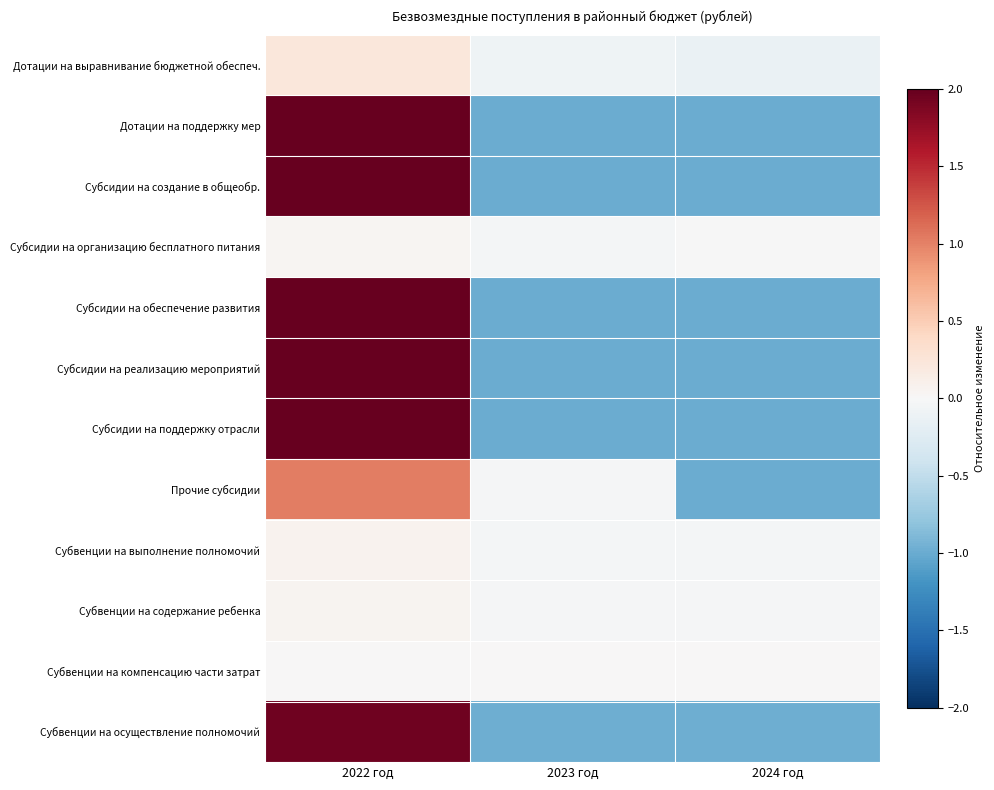

What is the maximum value shown in the chart?

2.0